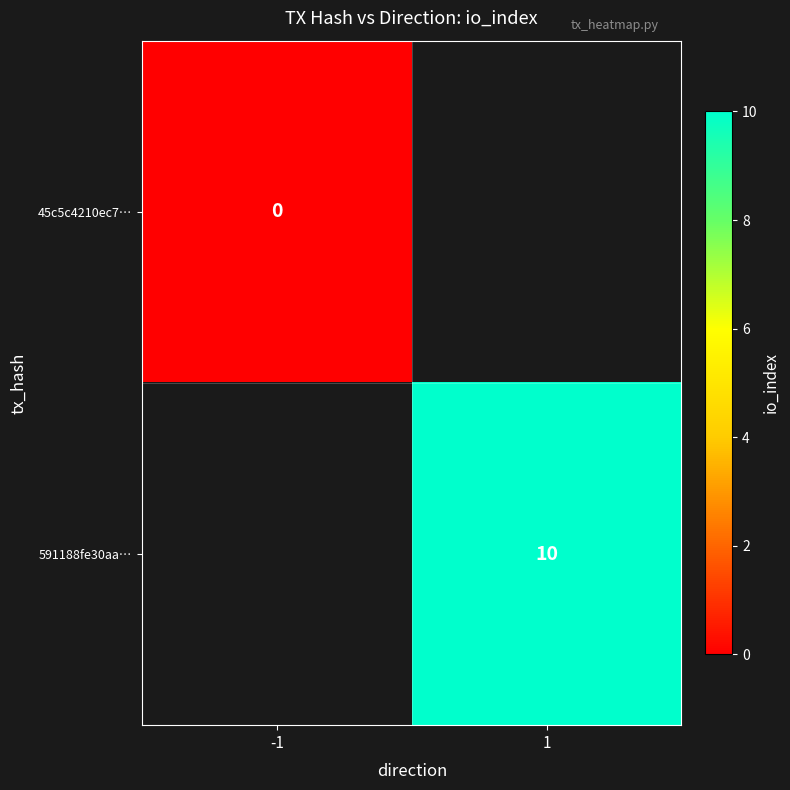

True or false: 591188fe30aa… has a value of 5 at 1.

False